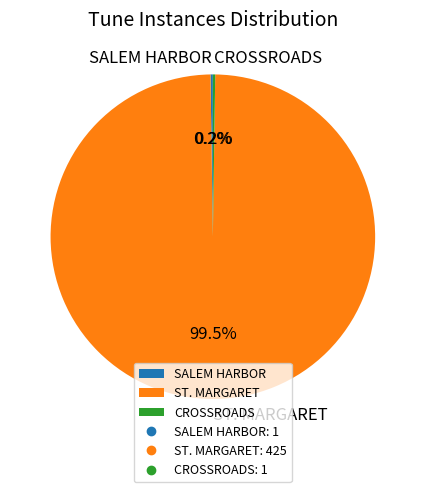

Which category accounts for the majority?

ST. MARGARET